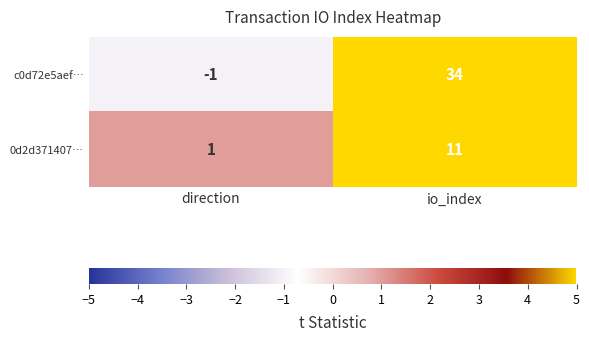

How many categories are shown in the chart?

2